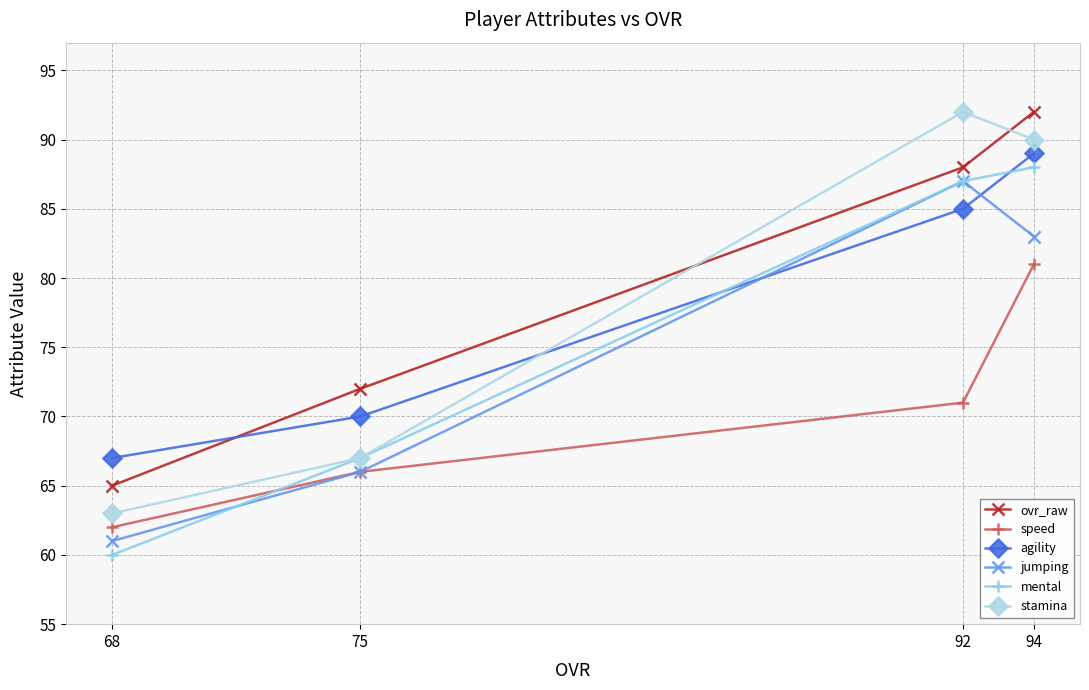

Rank the series at 94 from lowest to highest value.

speed, jumping, mental, agility, stamina, ovr_raw